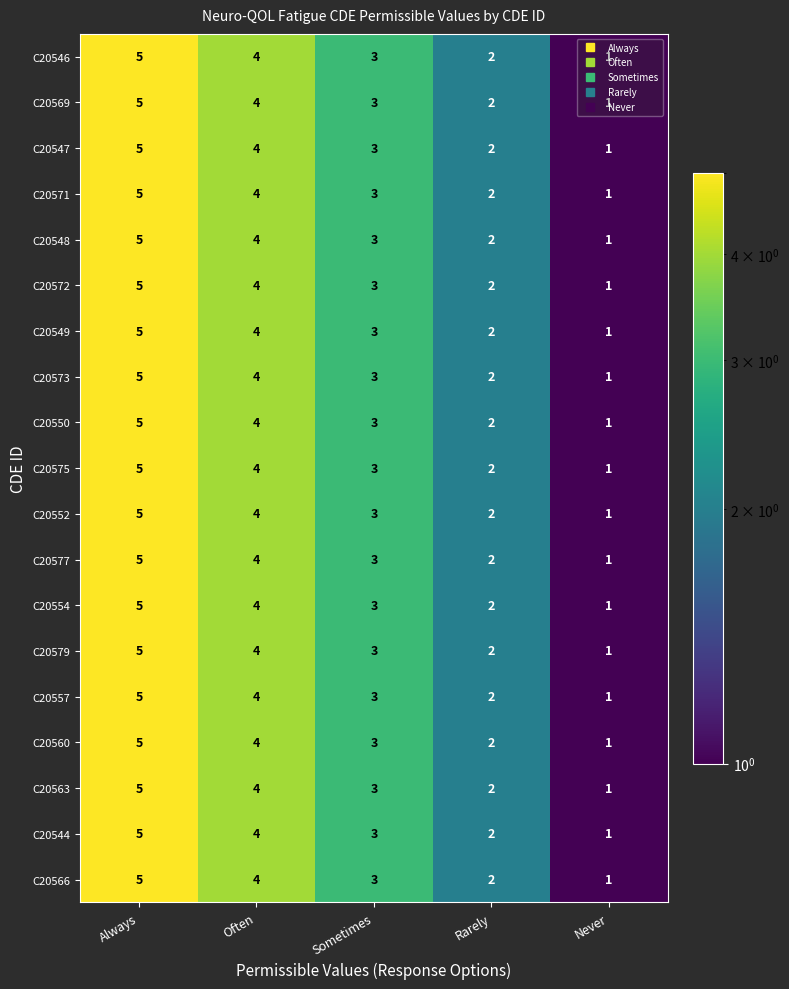

What is the total value across all series at Rarely?

38